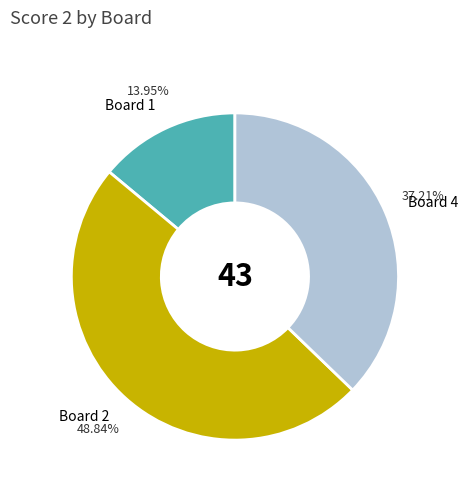

How many slices are in this pie chart?

3